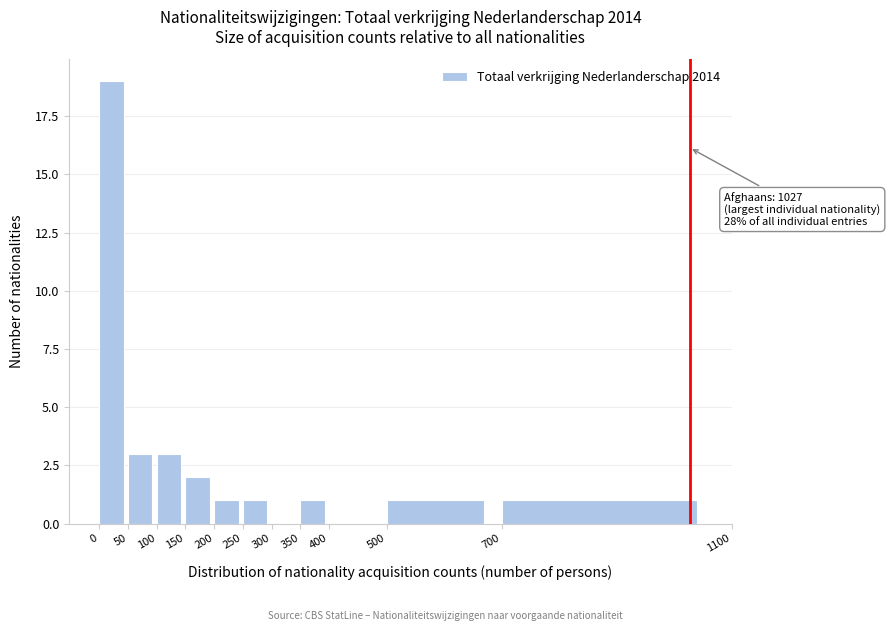

Which range on the x-axis has the tallest bar?

0 to 50